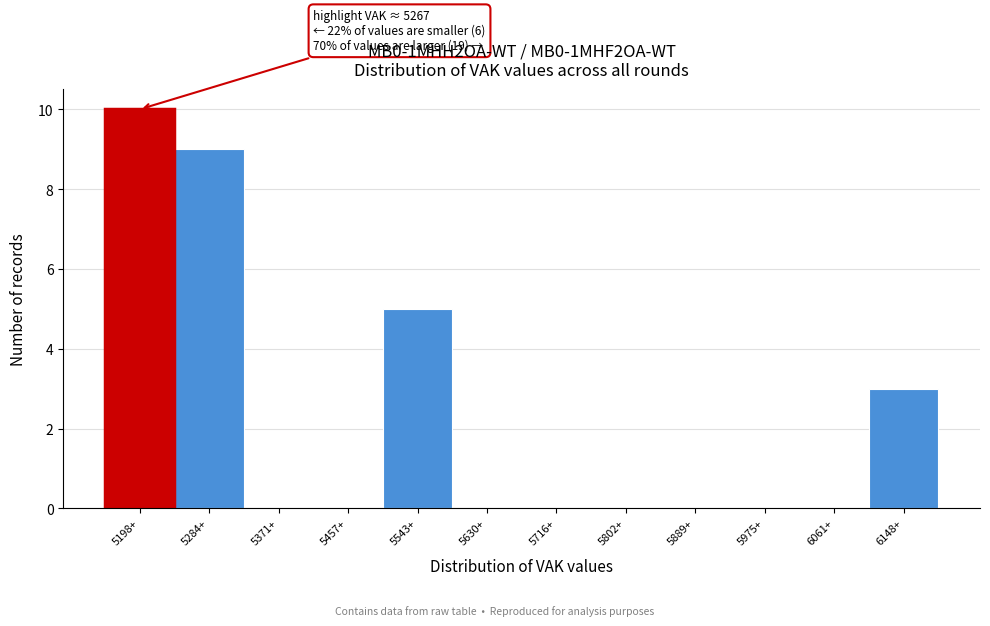

Reading right to left, list all the values displayed in this chart.

6148+=3	6061+=0	5975+=0	5889+=0	5802+=0	5716+=0	5630+=0	5543+=5	5457+=0	5371+=0	5284+=9	5198+=10